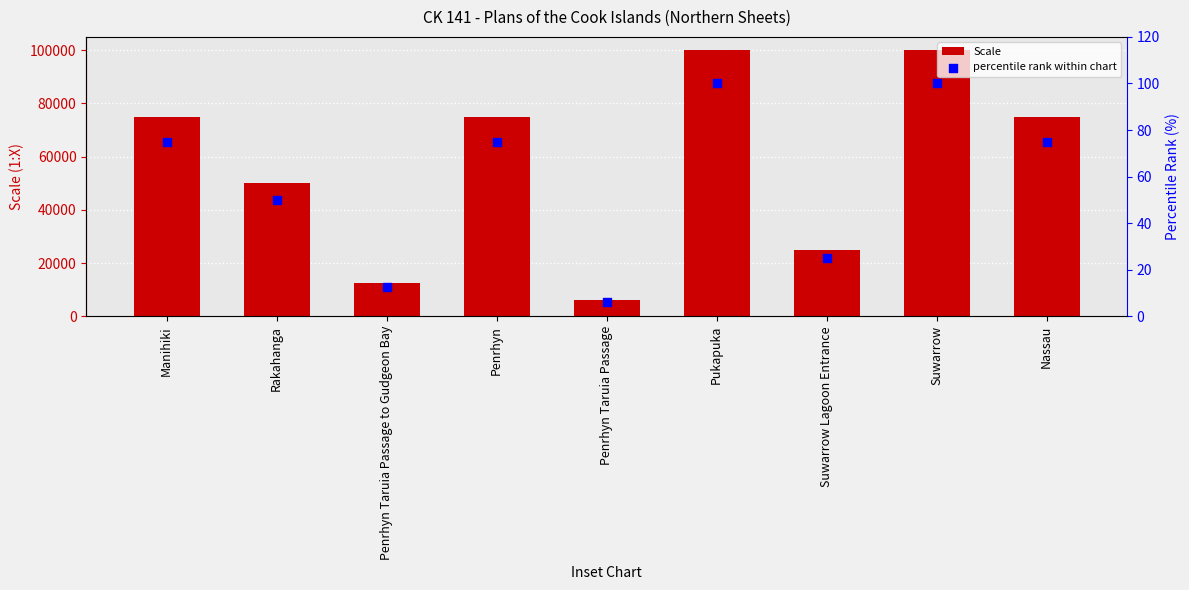

What are all the series names shown in the legend?

Scale, percentile rank within chart